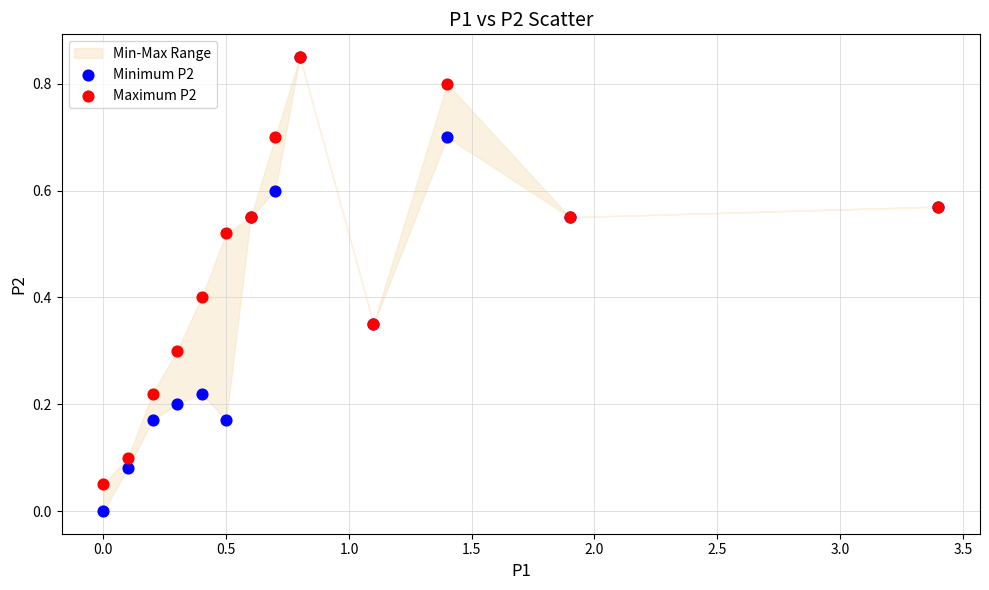

Which series reaches the minimum Y coordinate?

Minimum P2